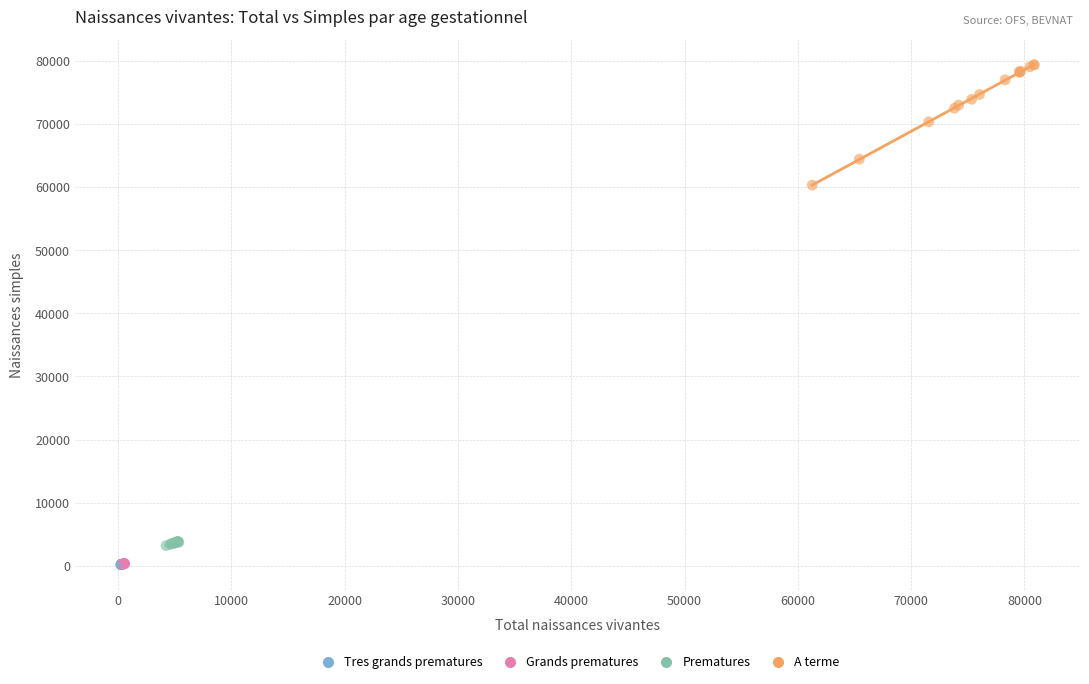

Which series reaches the maximum Y coordinate?

A terme